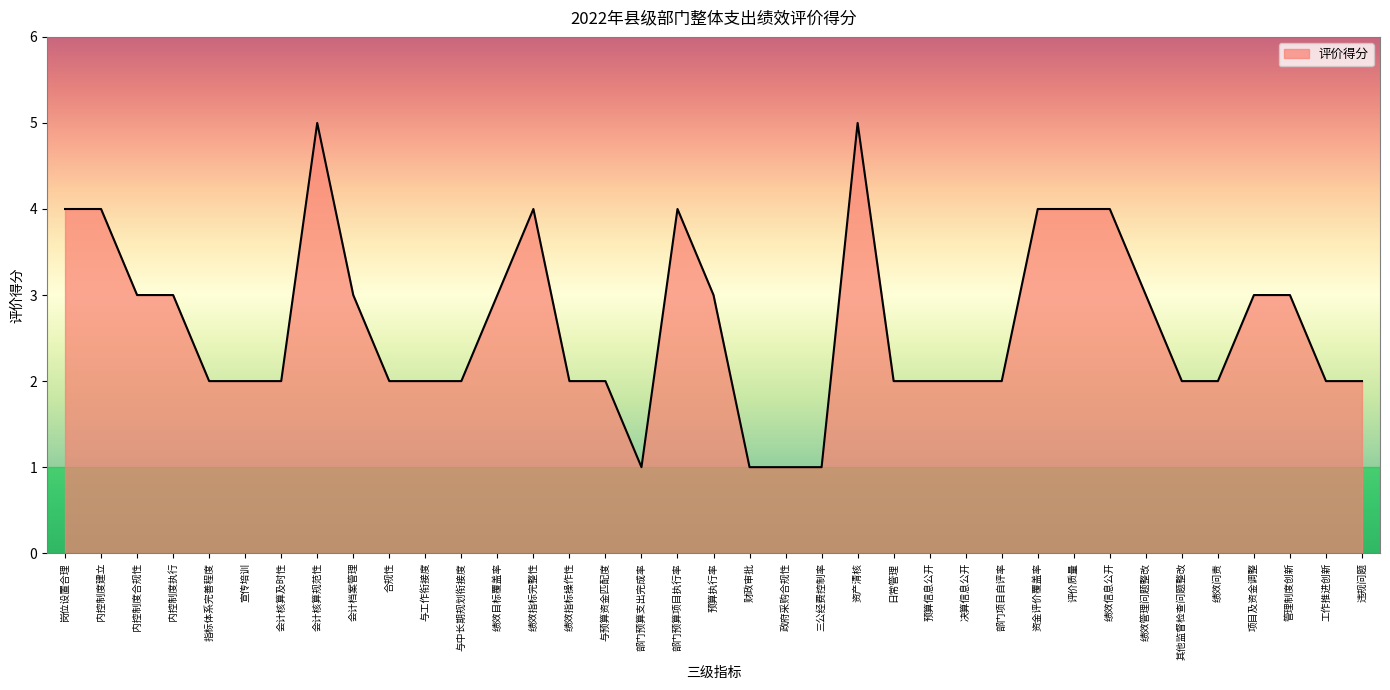

How many lines are shown in the chart?

1